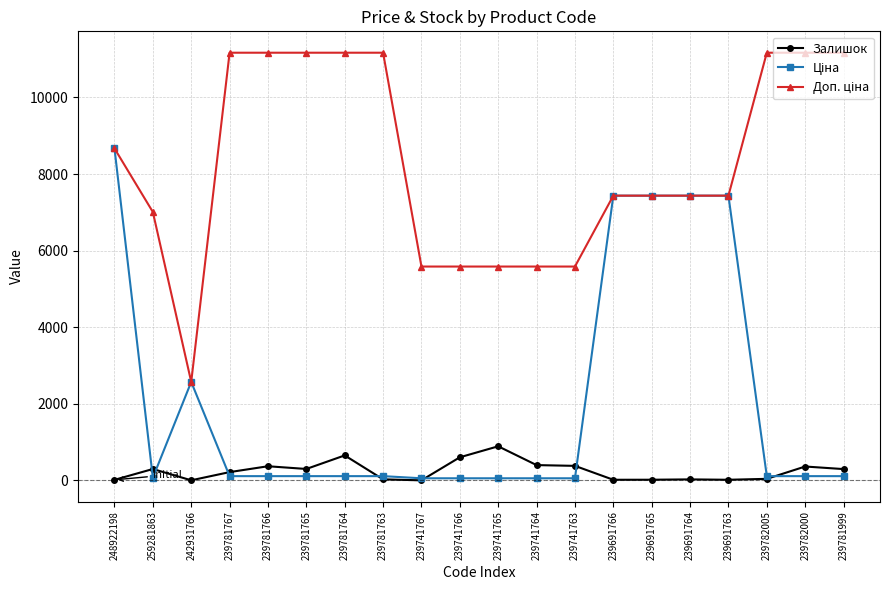

At which category is the sum across all series the highest?

248922198